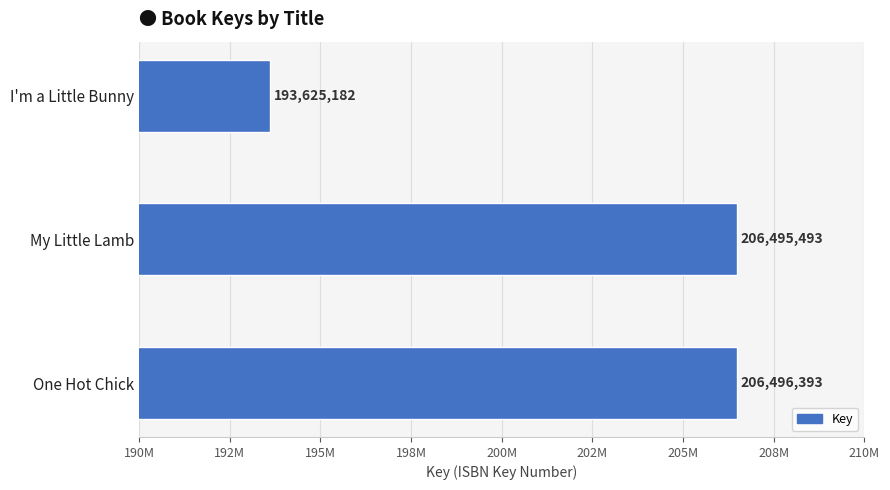

What is the difference between the maximum and second lowest values?

900